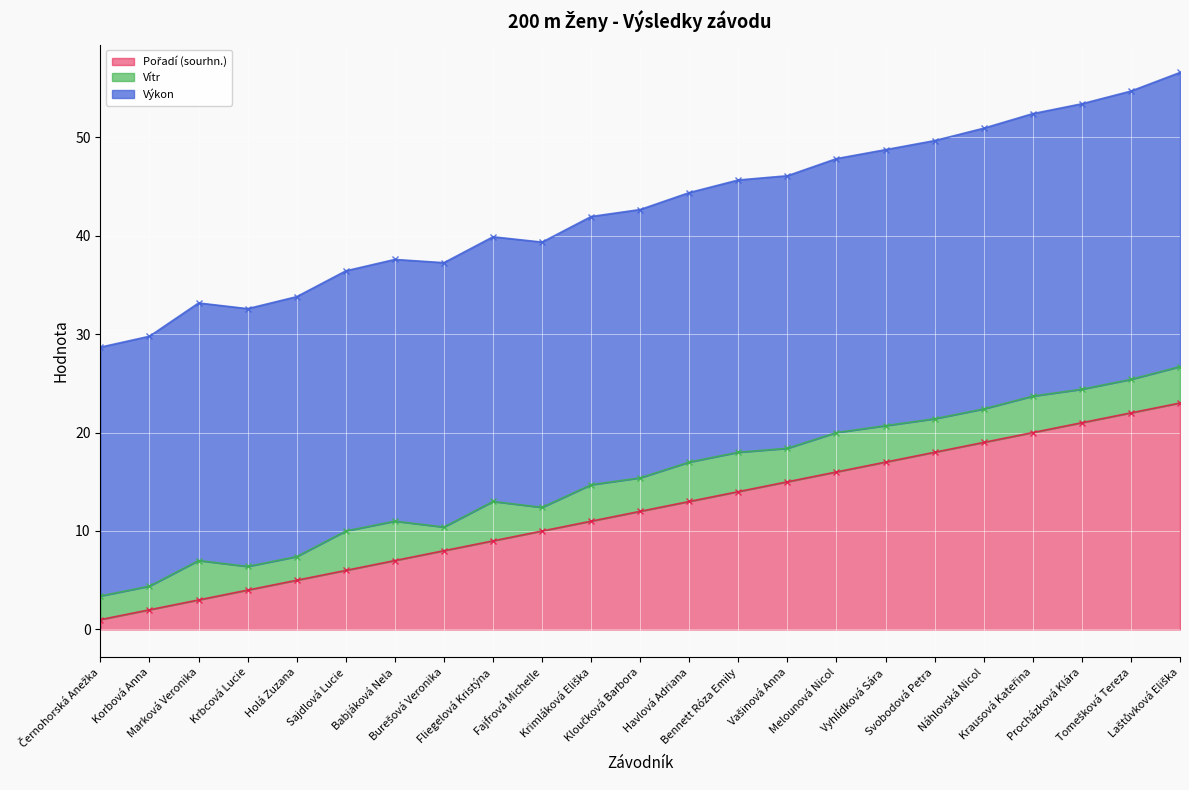

List the labels in order of Výkon value, smallest first.

Černohorská Anežka, Korbová Anna, Krbcová Lucie, Marková Veronika, Holá Zuzana, Sajdlová Lucie, Burešová Veronika, Babjáková Nela, Fajfrová Michelle, Fliegelová Kristýna, Krimláková Eliška, Kloučková Barbora, Havlová Adriana, Bennett Róza Emily, Vašinová Anna, Melounová Nicol, Vyhlídková Sára, Svobodová Petra, Náhlovská Nicol, Krausová Kateřina, Procházková Klára, Tomešková Tereza, Laštůvková Eliška